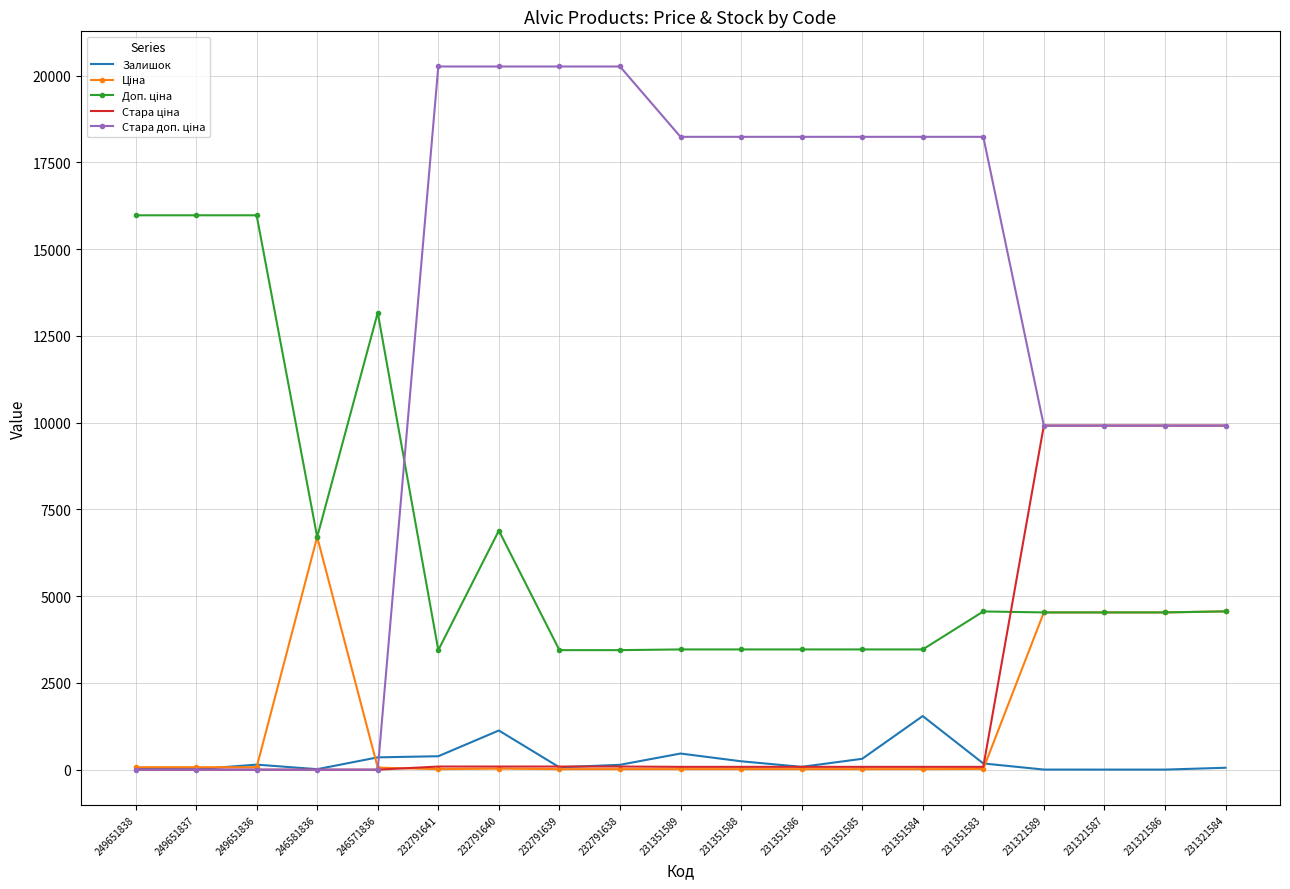

The Залишок series shows 68.0 at 232791639. True or false?

True